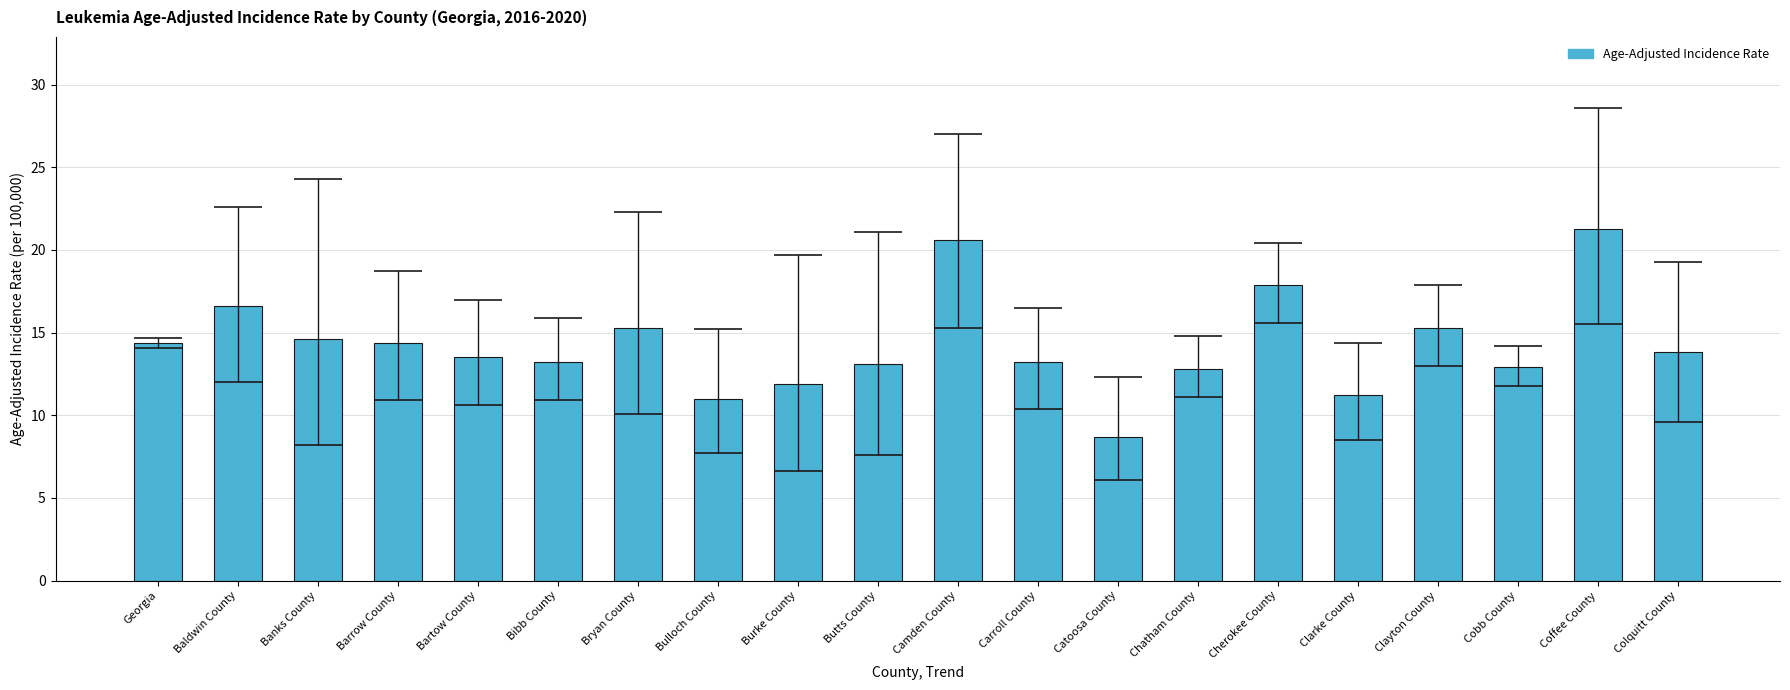

What is the maximum value shown in the chart?

21.3